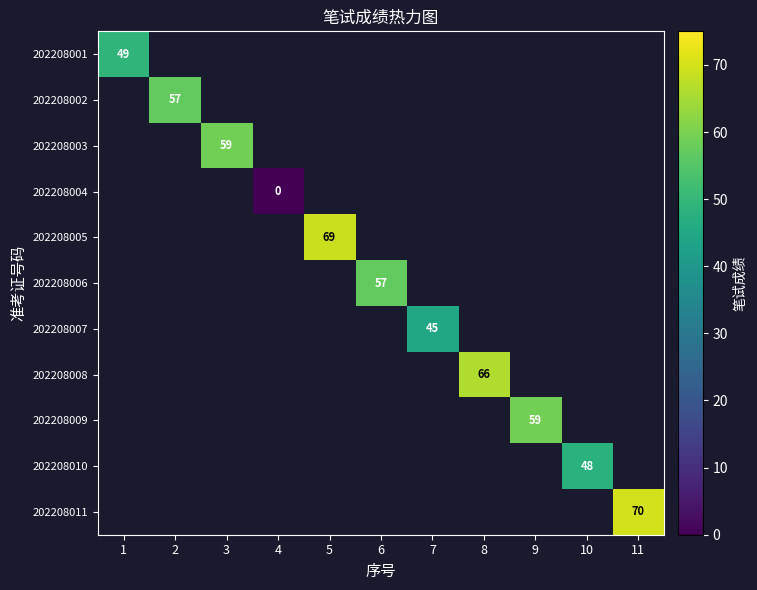

The 202208010 series shows 17 at 10. True or false?

False